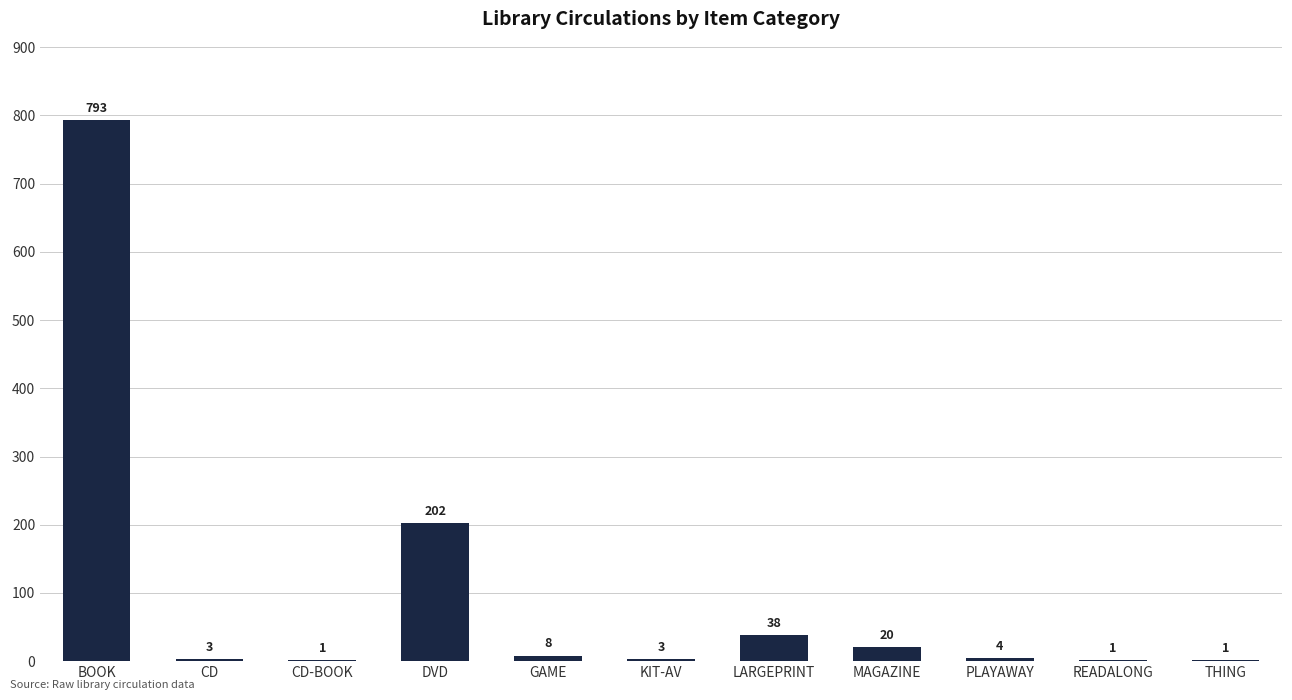

True or false: the data shows 356 at BOOK.

False